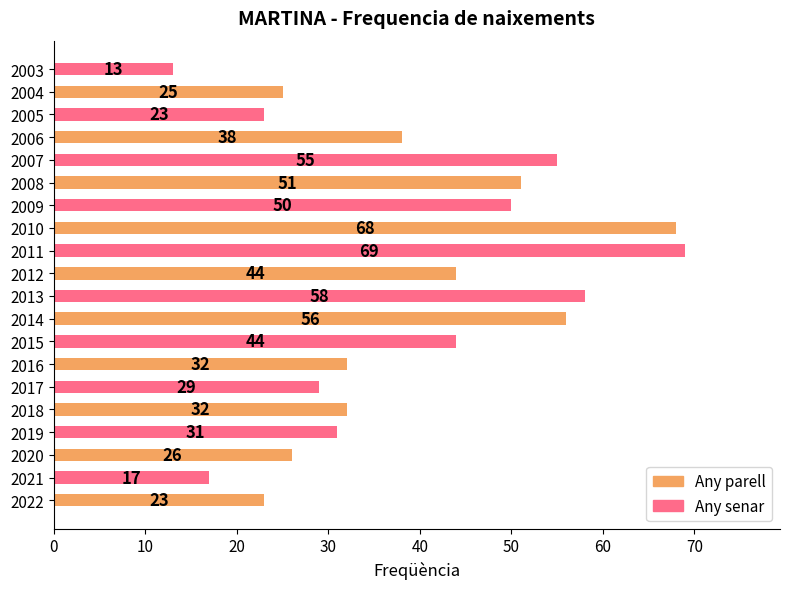

What is the average value?

39